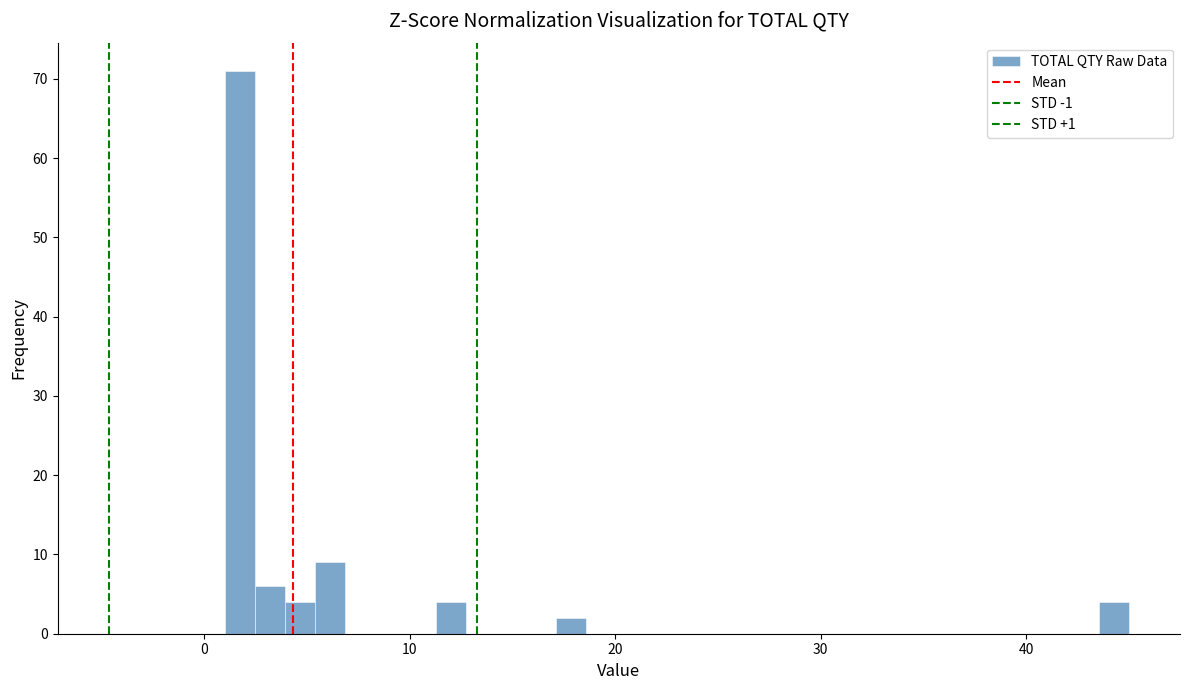

Read against the x-axis, roughly where is the centre of the tallest bar?

2